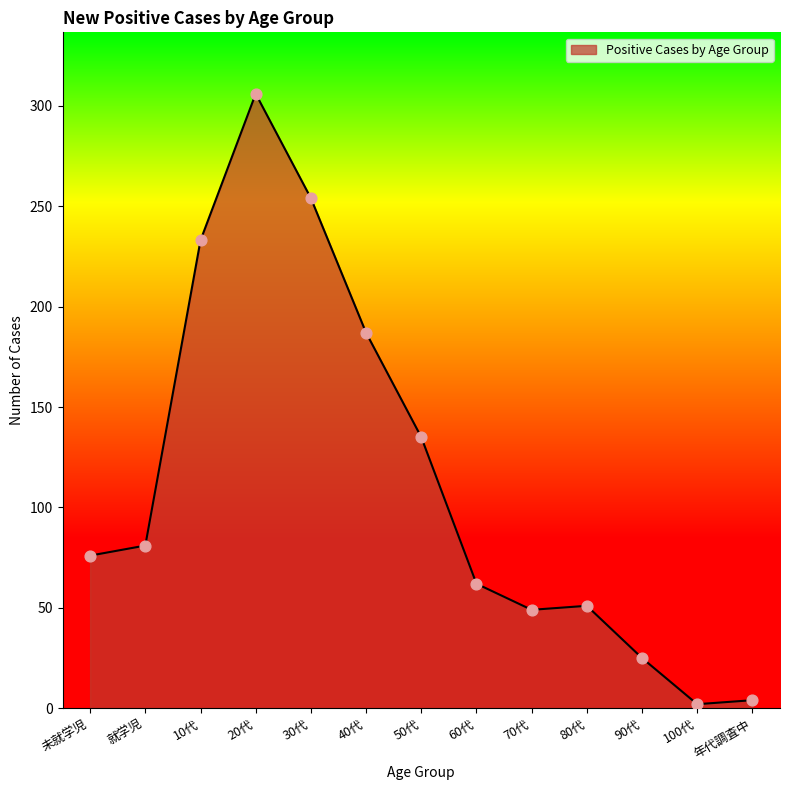

What is the change in value from 30代 to 80代?

-203